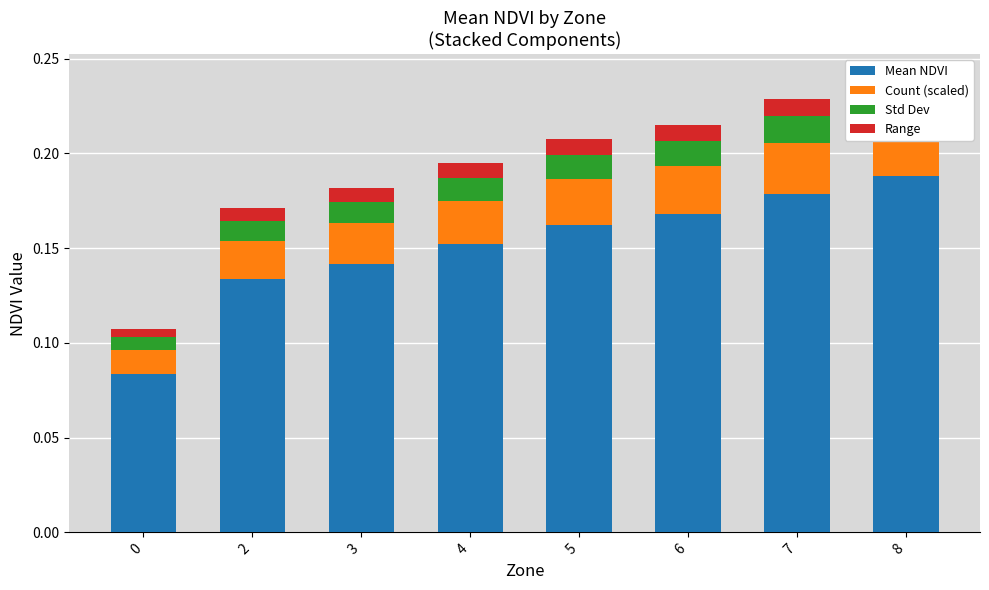

How many Count (scaled) values are between 0 and 1?

8